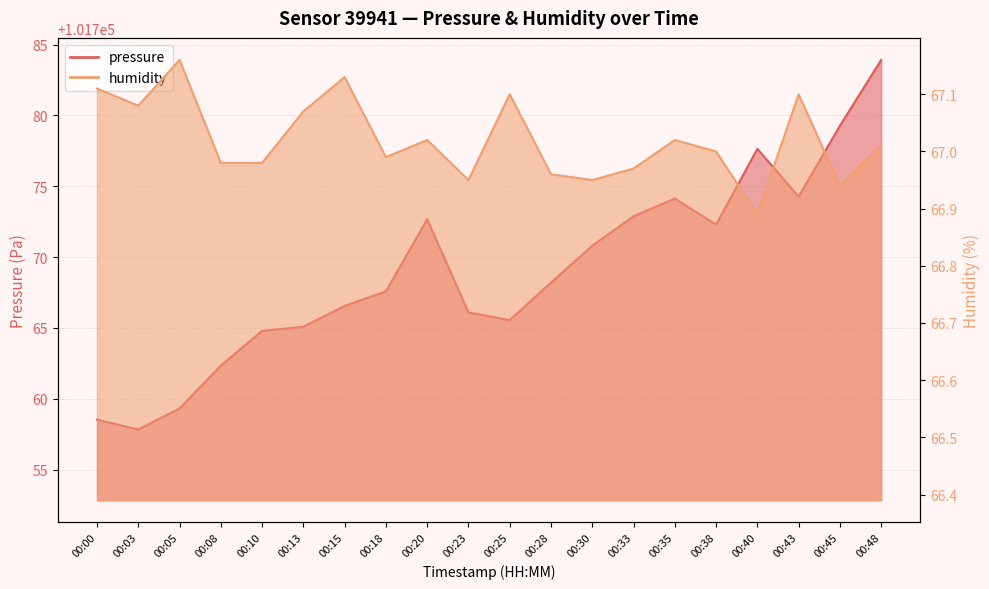

What is the average value of the humidity series?

67.0